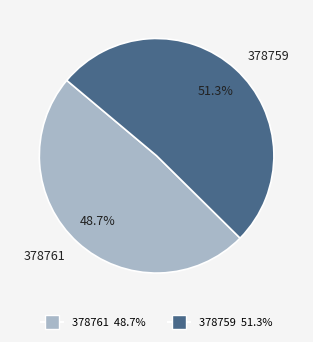

Rank the categories by value from lowest to highest.

378761, 378759